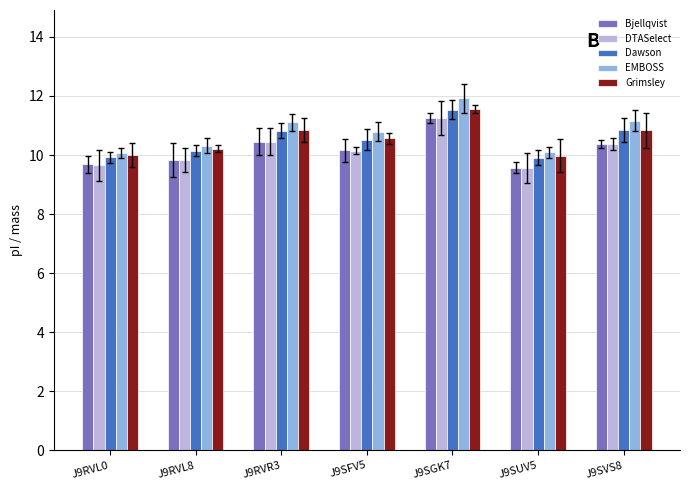

What is the minimum value for DTASelect?

9.6